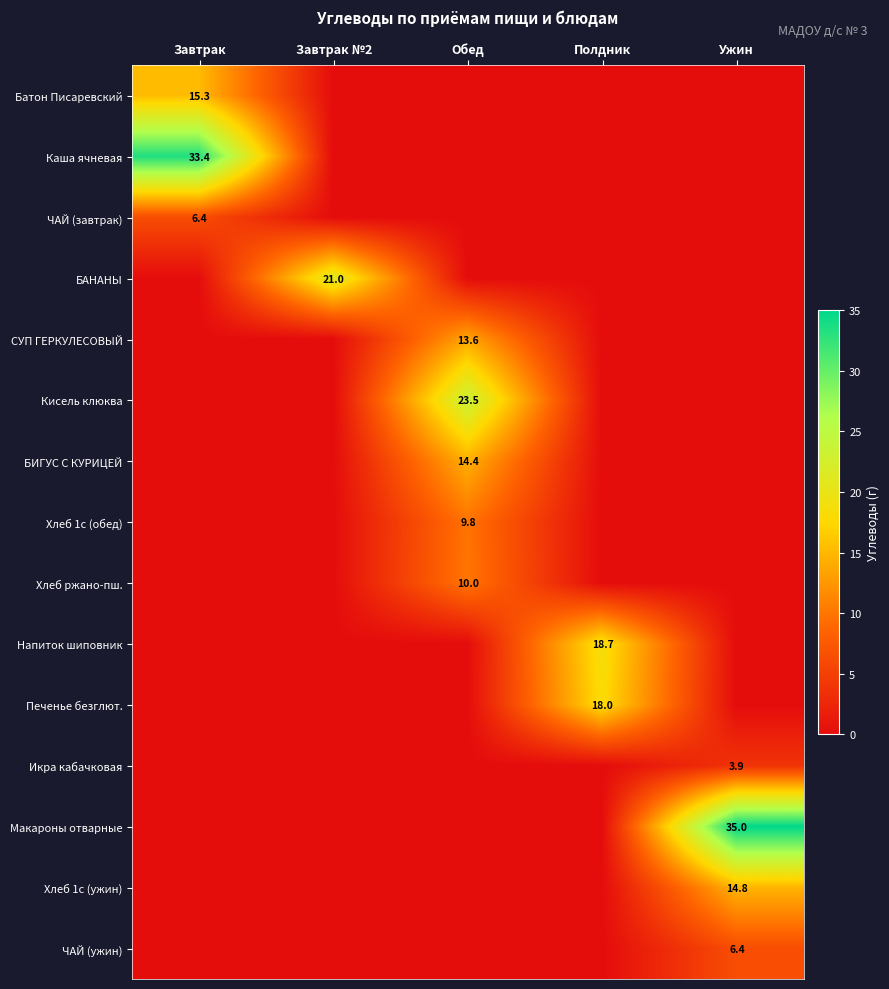

True or false: Батон Писаревский has a value of 15.3 at Завтрак.

True